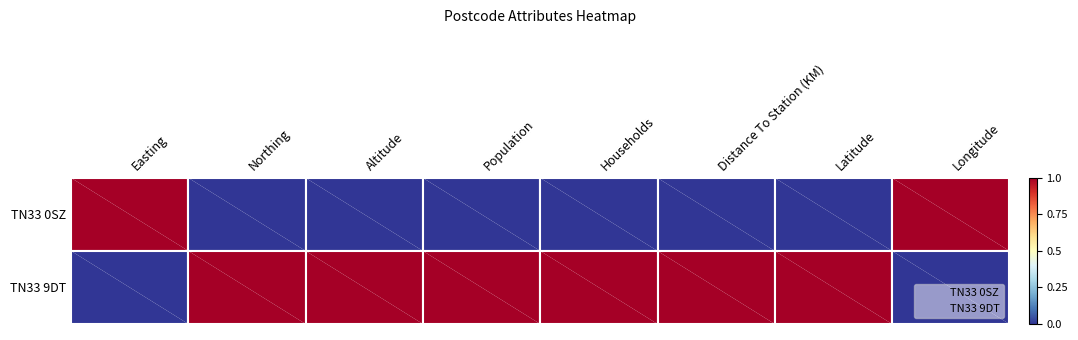

True or false: TN33 9DT has a value of 0.3 at Altitude.

False